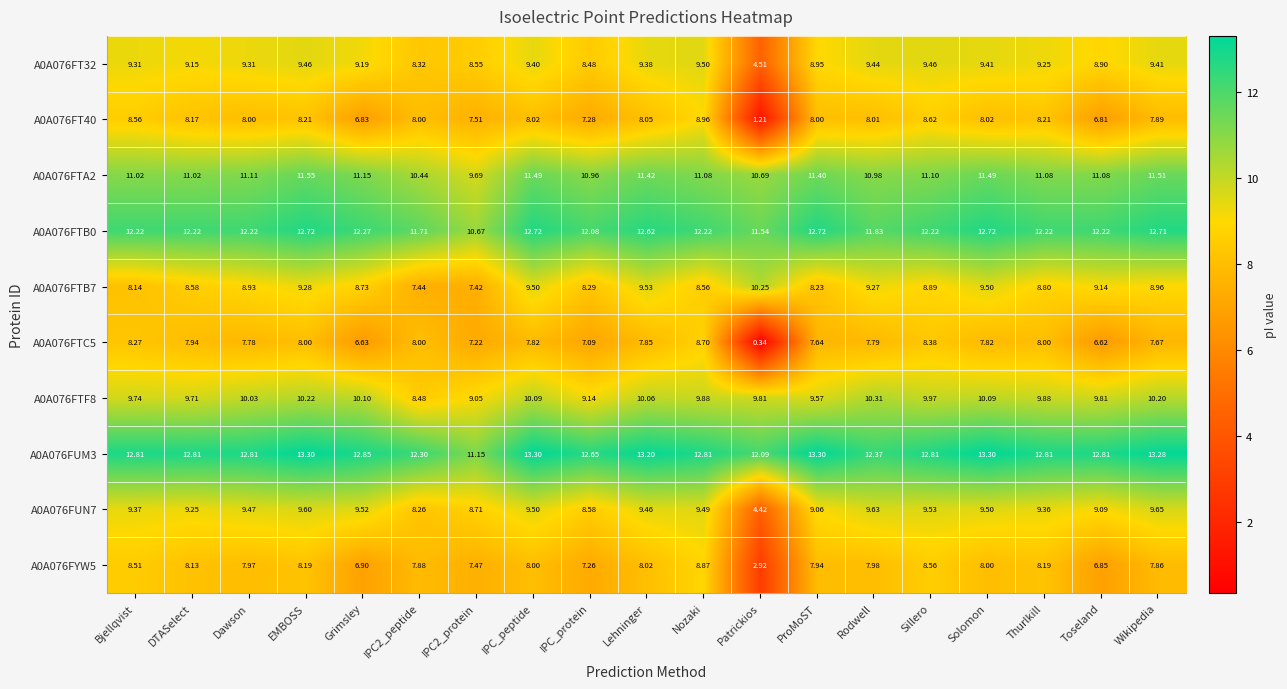

At which category does the chart reach its minimum across all series?

Patrickios